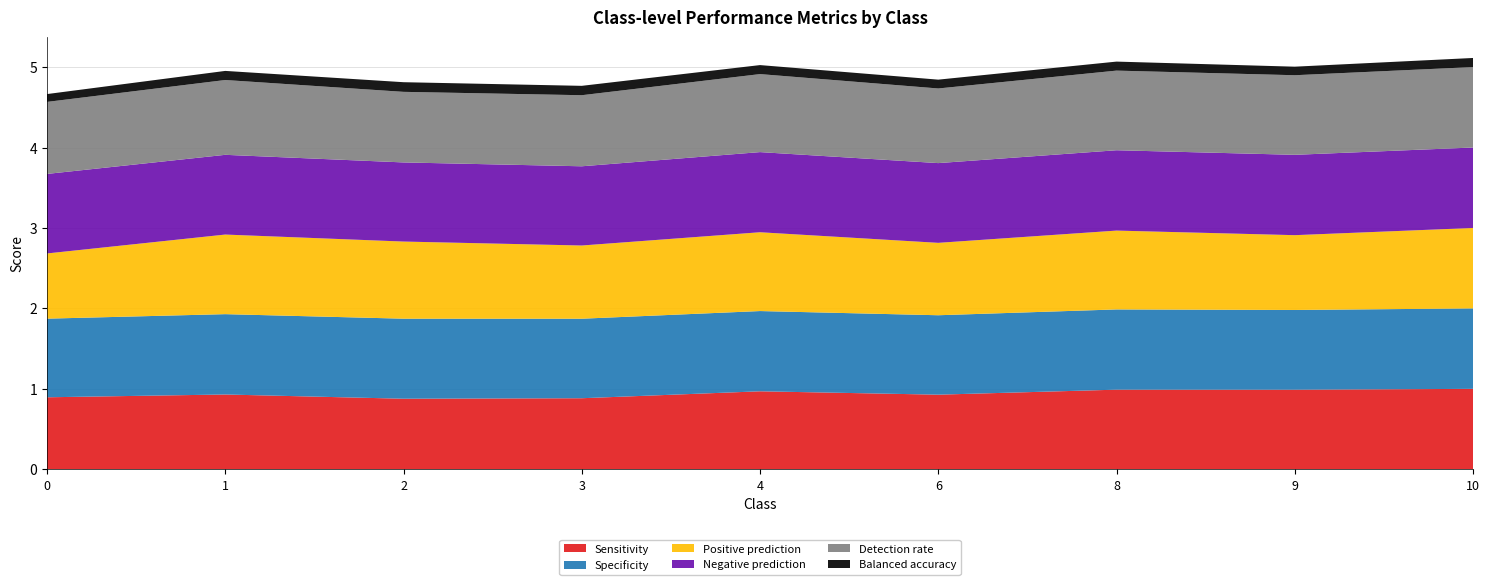

Reading left to right, extract all data points from this chart.

Sensitivity: 0=0.9	1=0.9	2=0.9	3=0.9	4=1.0	6=0.9	8=1.0	9=1.0	10=1.0
Specificity: 0=1.0	1=1.0	2=1.0	3=1.0	4=1.0	6=1.0	8=1.0	9=1.0	10=1.0
Positive prediction: 0=0.8	1=1.0	2=1.0	3=0.9	4=1.0	6=0.9	8=1.0	9=0.9	10=1.0
Negative prediction: 0=1.0	1=1.0	2=1.0	3=1.0	4=1.0	6=1.0	8=1.0	9=1.0	10=1.0
Detection rate: 0=0.9	1=0.9	2=0.9	3=0.9	4=1.0	6=0.9	8=1.0	9=1.0	10=1.0
Balanced accuracy: 0=0.1	1=0.1	2=0.1	3=0.1	4=0.1	6=0.1	8=0.1	9=0.1	10=0.1